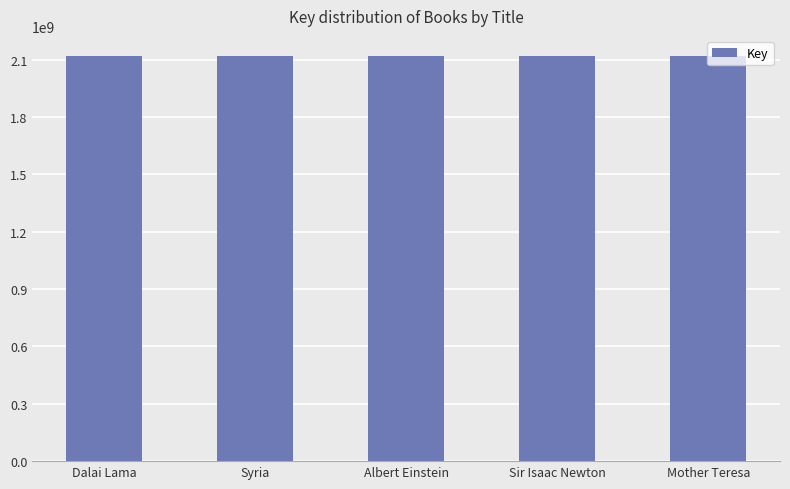

Approximately how many times larger is the value at Dalai Lama compared to Mother Teresa?

1.0